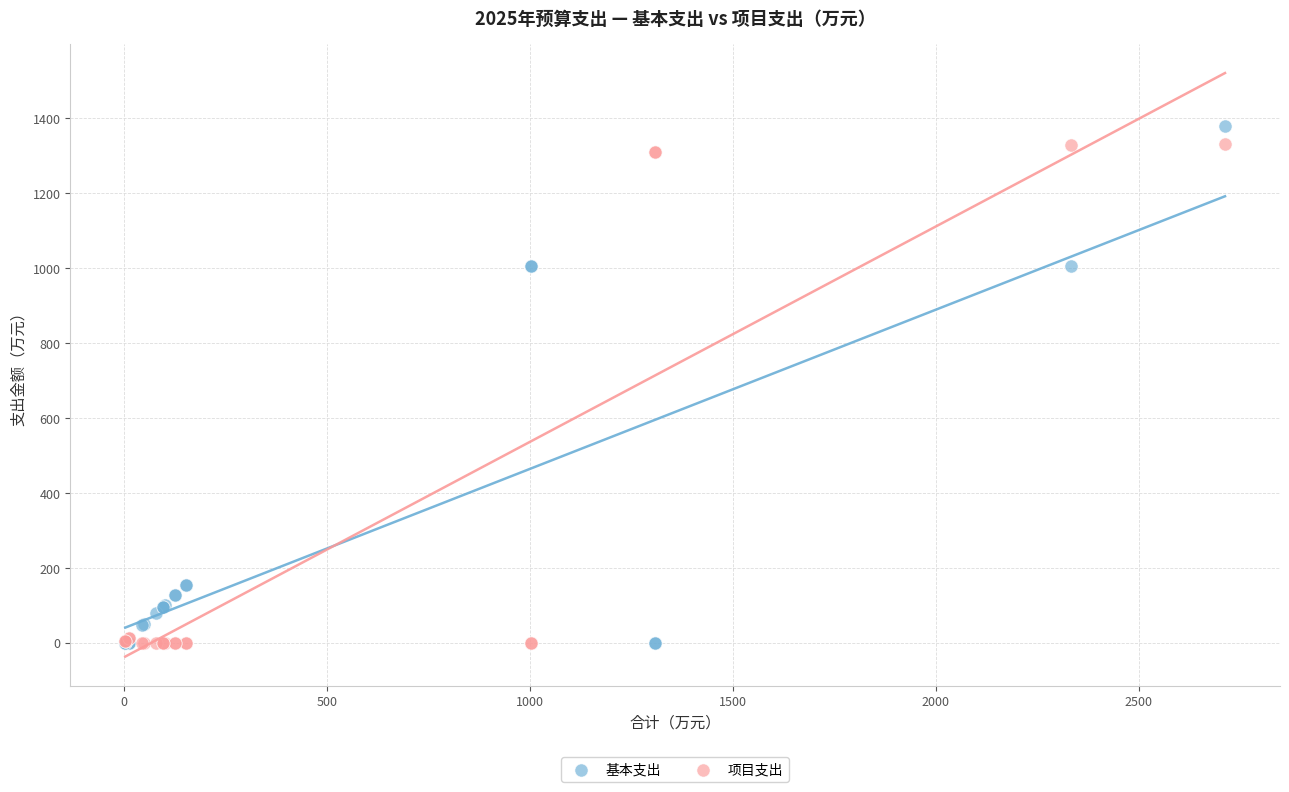

What are all the series names shown in the legend?

基本支出, 项目支出